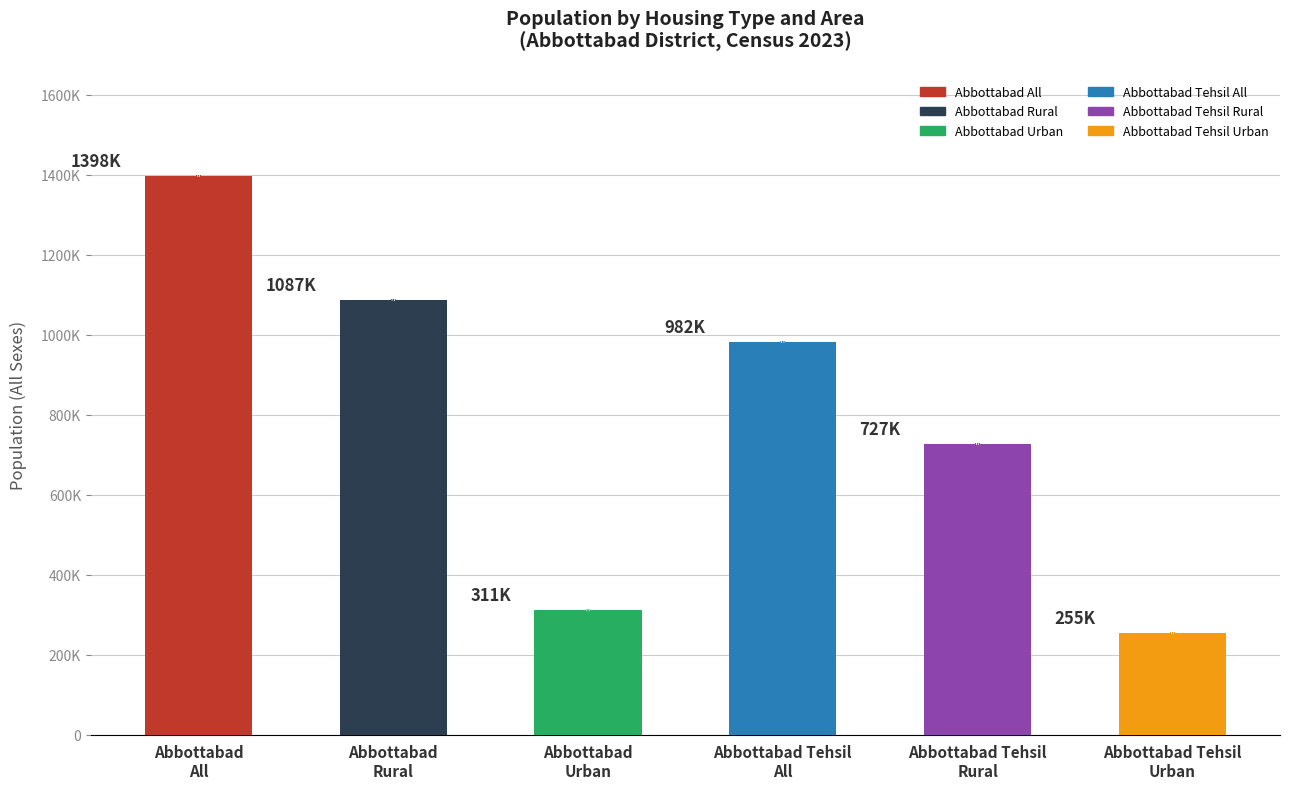

List the labels in order of value, smallest first.

Abbottabad Tehsil
Urban, Abbottabad
Urban, Abbottabad Tehsil
Rural, Abbottabad Tehsil
All, Abbottabad
Rural, Abbottabad
All